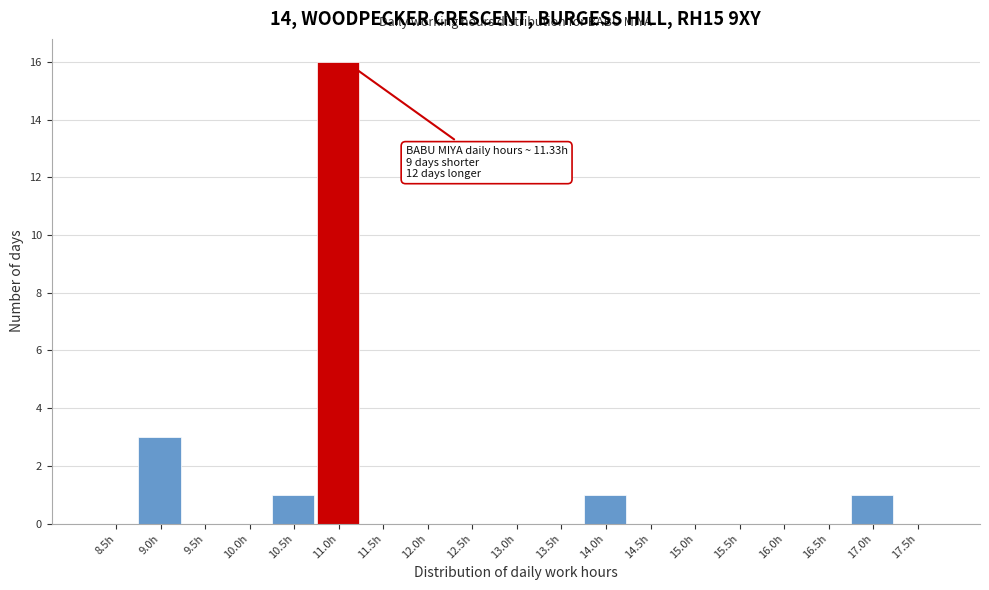

Reading left to right, what are all the values shown in this chart?

8.5h=0	9.0h=3	9.5h=0	10.0h=0	10.5h=1	11.0h=16	11.5h=0	12.0h=0	12.5h=0	13.0h=0	13.5h=0	14.0h=1	14.5h=0	15.0h=0	15.5h=0	16.0h=0	16.5h=0	17.0h=1	17.5h=0